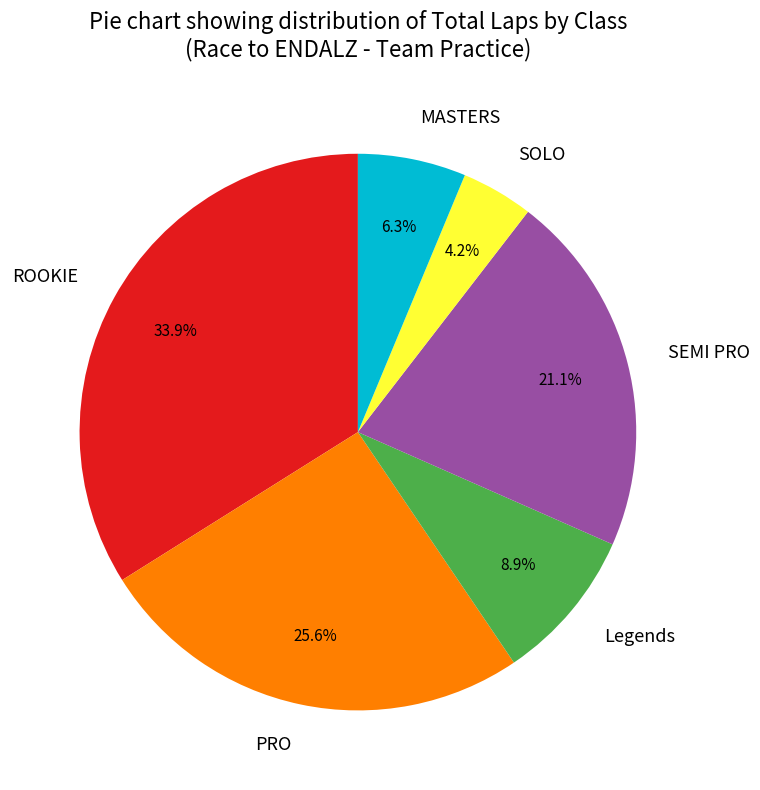

Is there any slice that represents more than half of the pie?

No